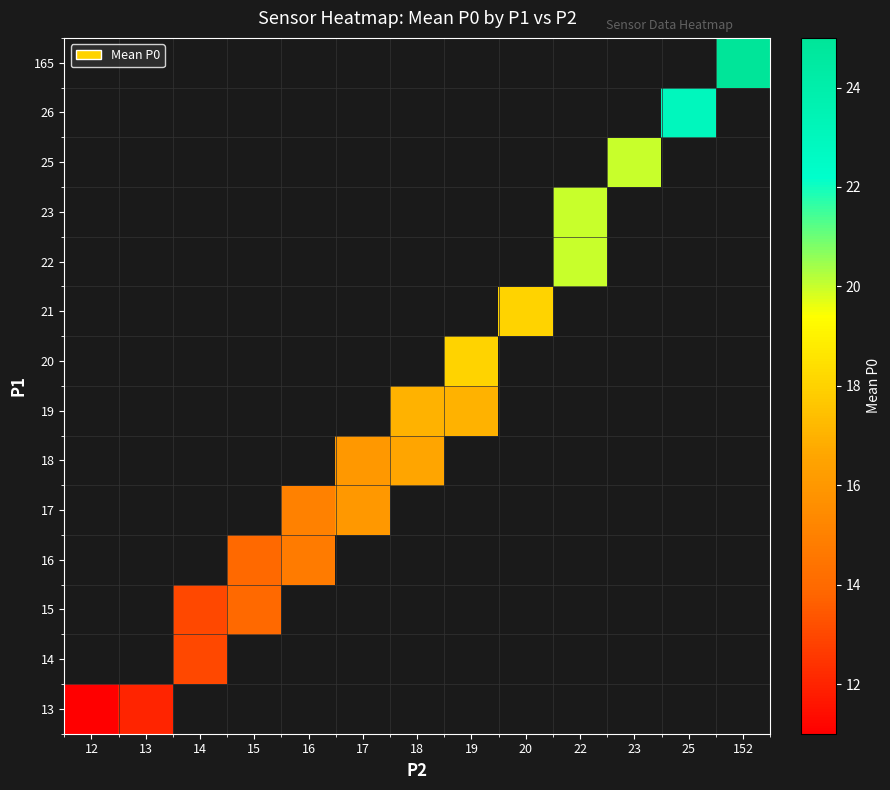

At which label is 13 closest to 11?

12